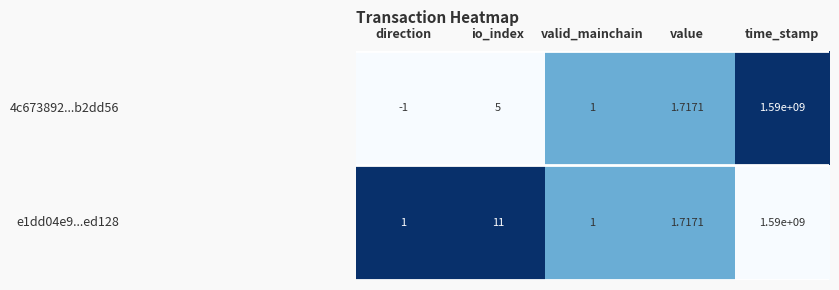

At which category is the sum across all series the highest?

time_stamp